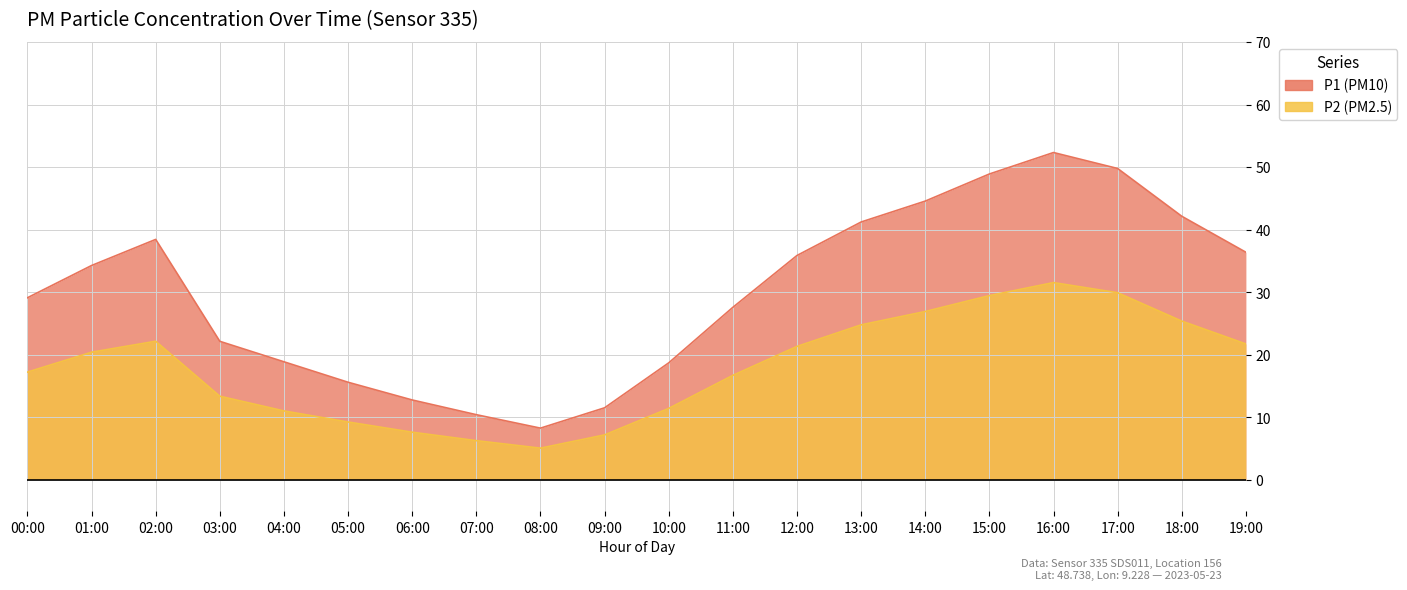

What is the minimum value for P1?

8.3